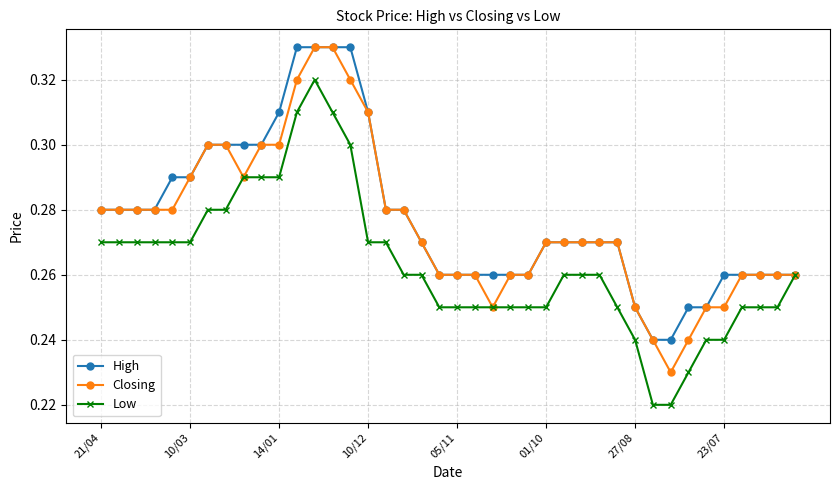

What are all the series names shown in the legend?

High, Closing, Low